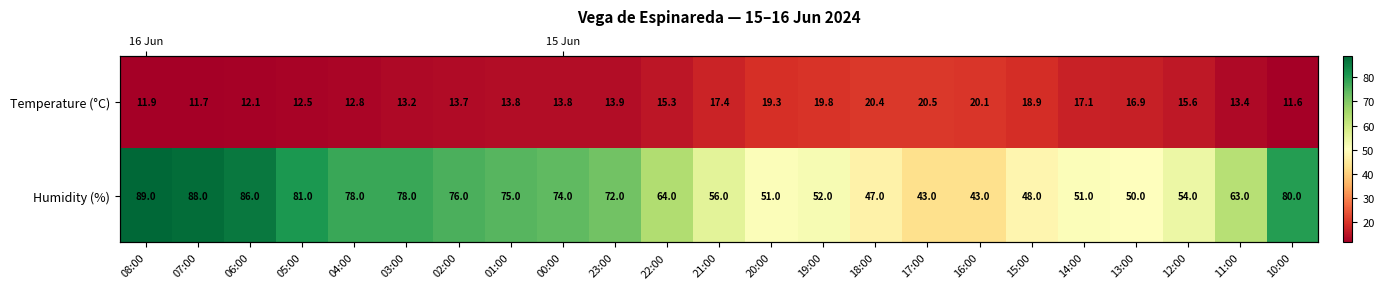

What is the total value across all series at 16:00?

63.1